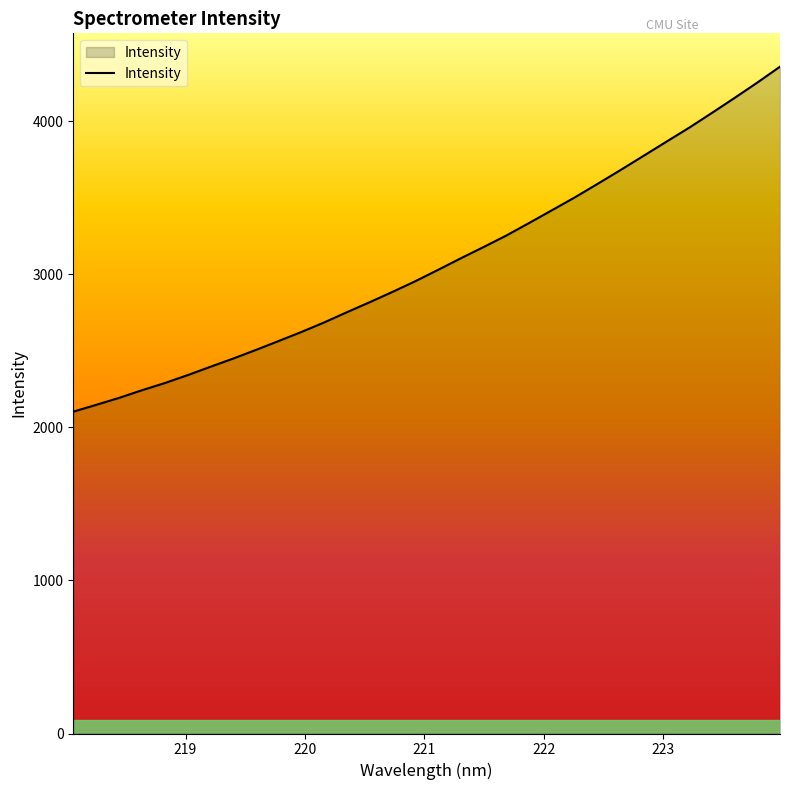

What is the smallest value displayed?

2102.5